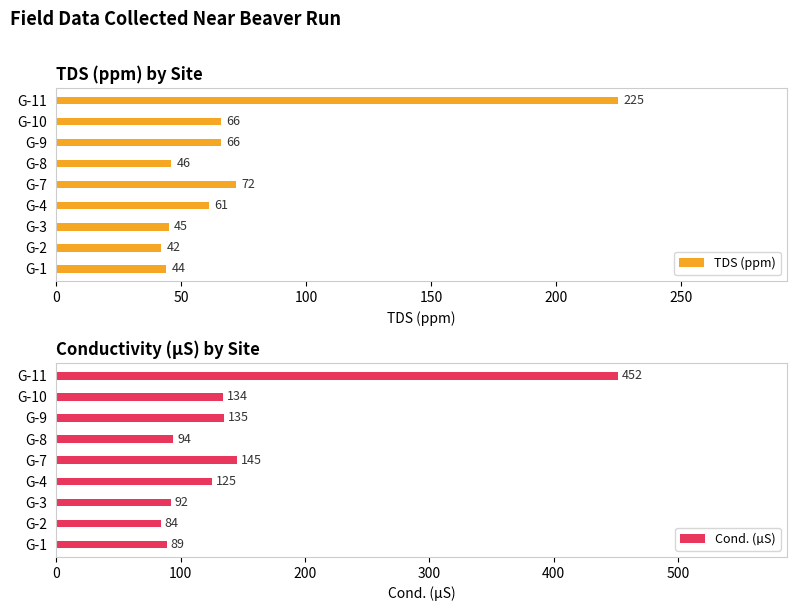

Which category has the highest value in the TDS (ppm) series?

G-11